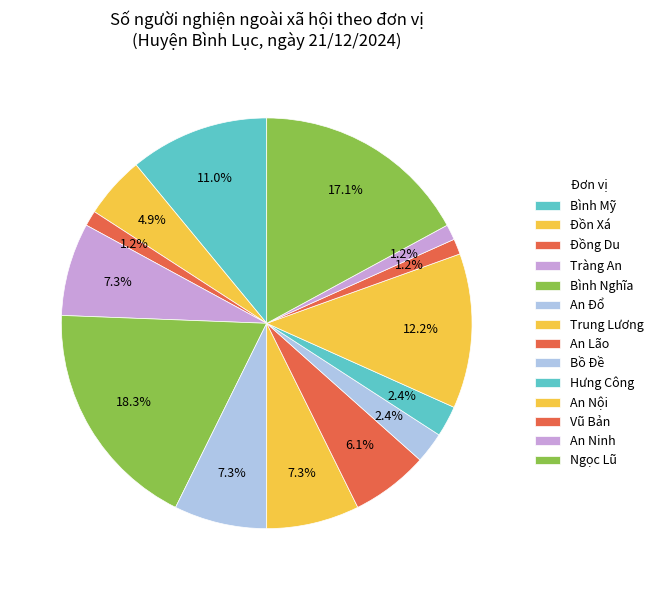

How many segments does this pie chart have?

14